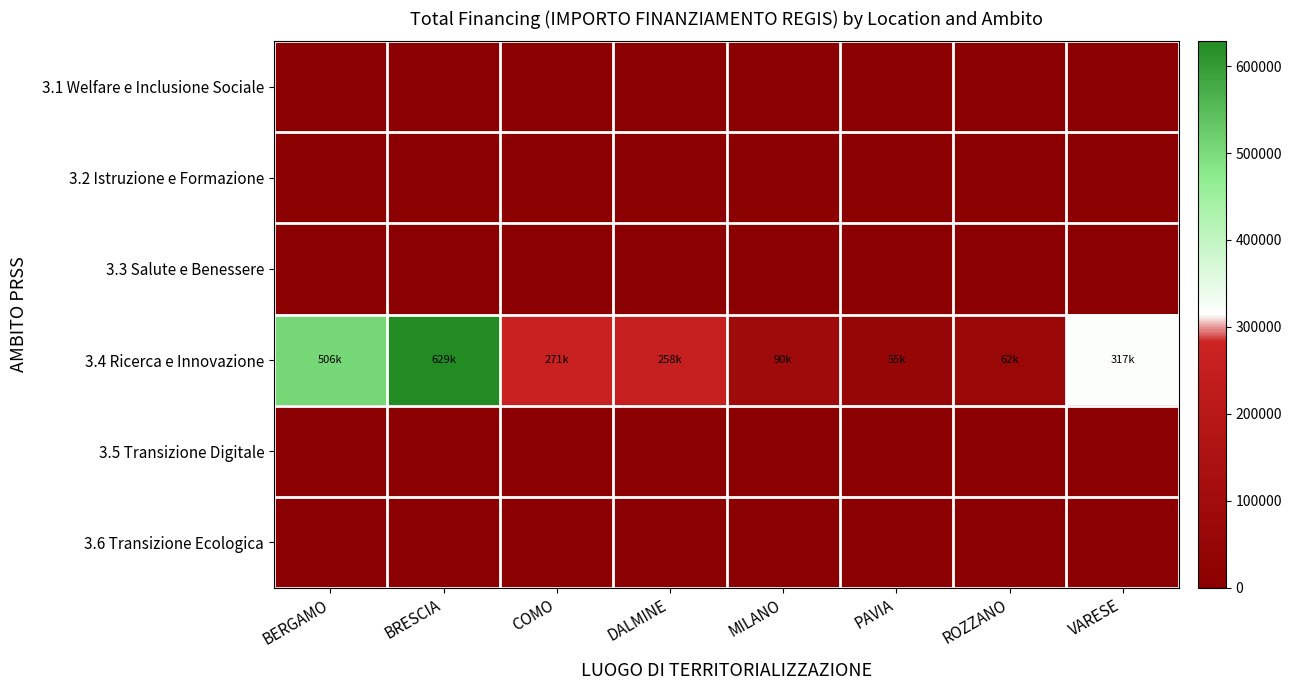

At how many categories does at least one series exceed 153587?

5